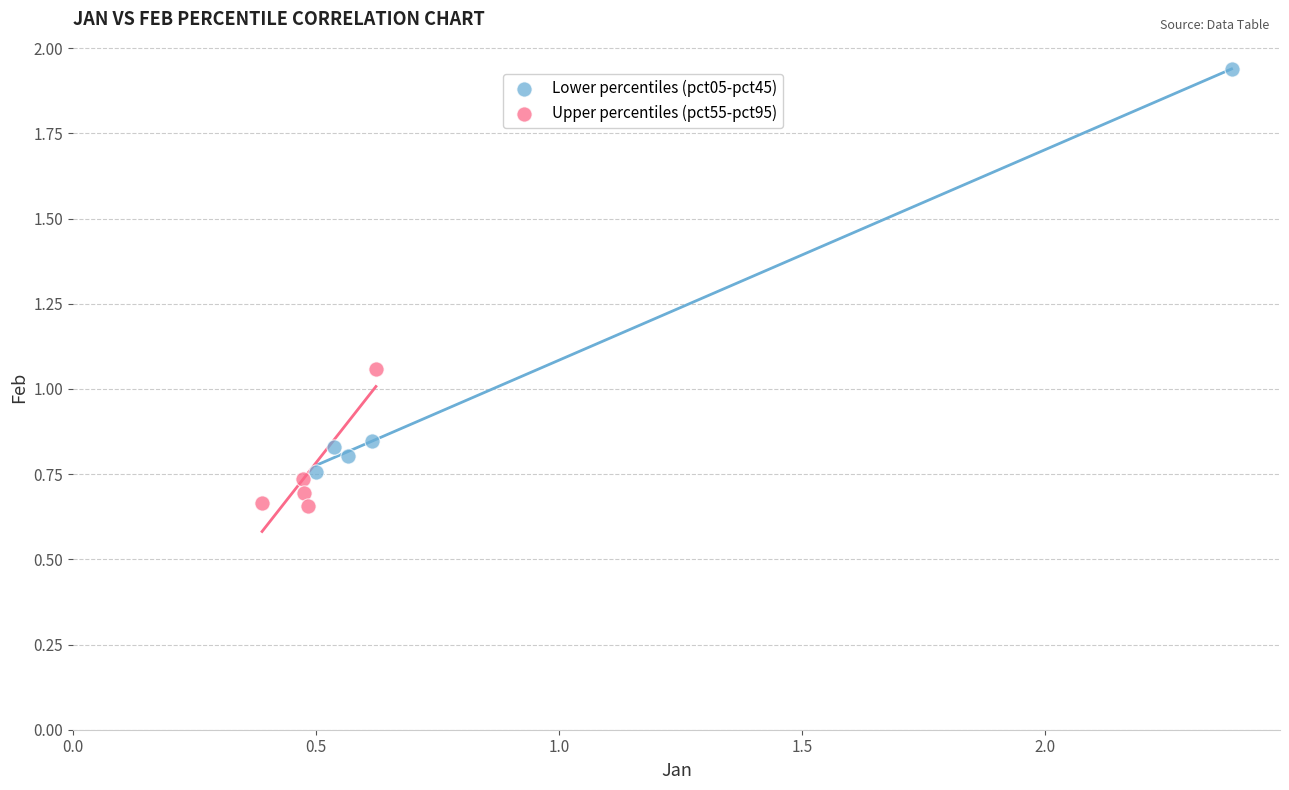

Which series contains the highest Y value?

Lower percentiles (pct05-pct45)